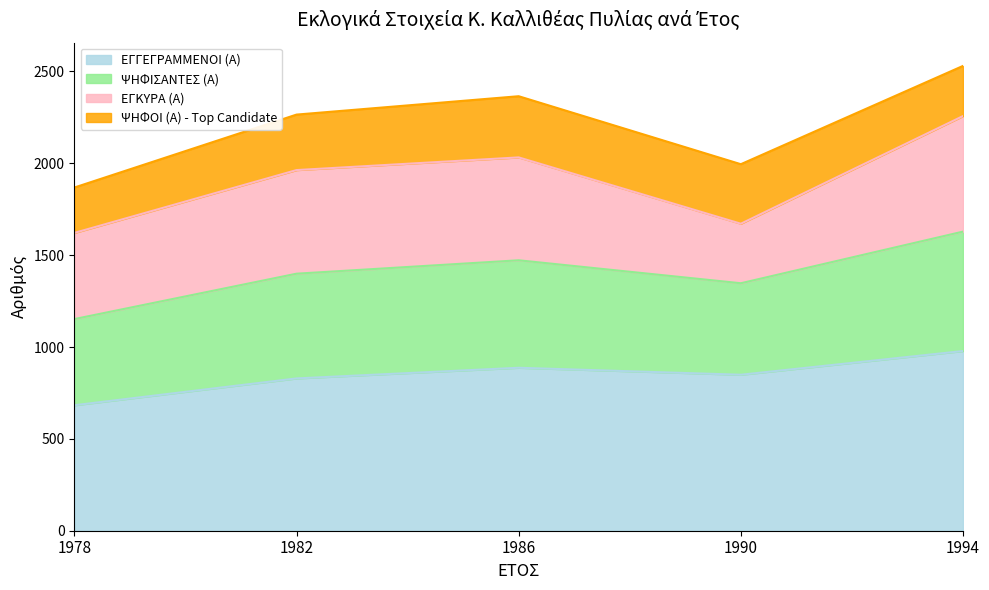

True or false: ΨΗΦΙΣΑΝΤΕΣ (Α) and ΕΓΓΕΓΡΑΜΜΕΝΟΙ (Α) intersect in this chart.

False